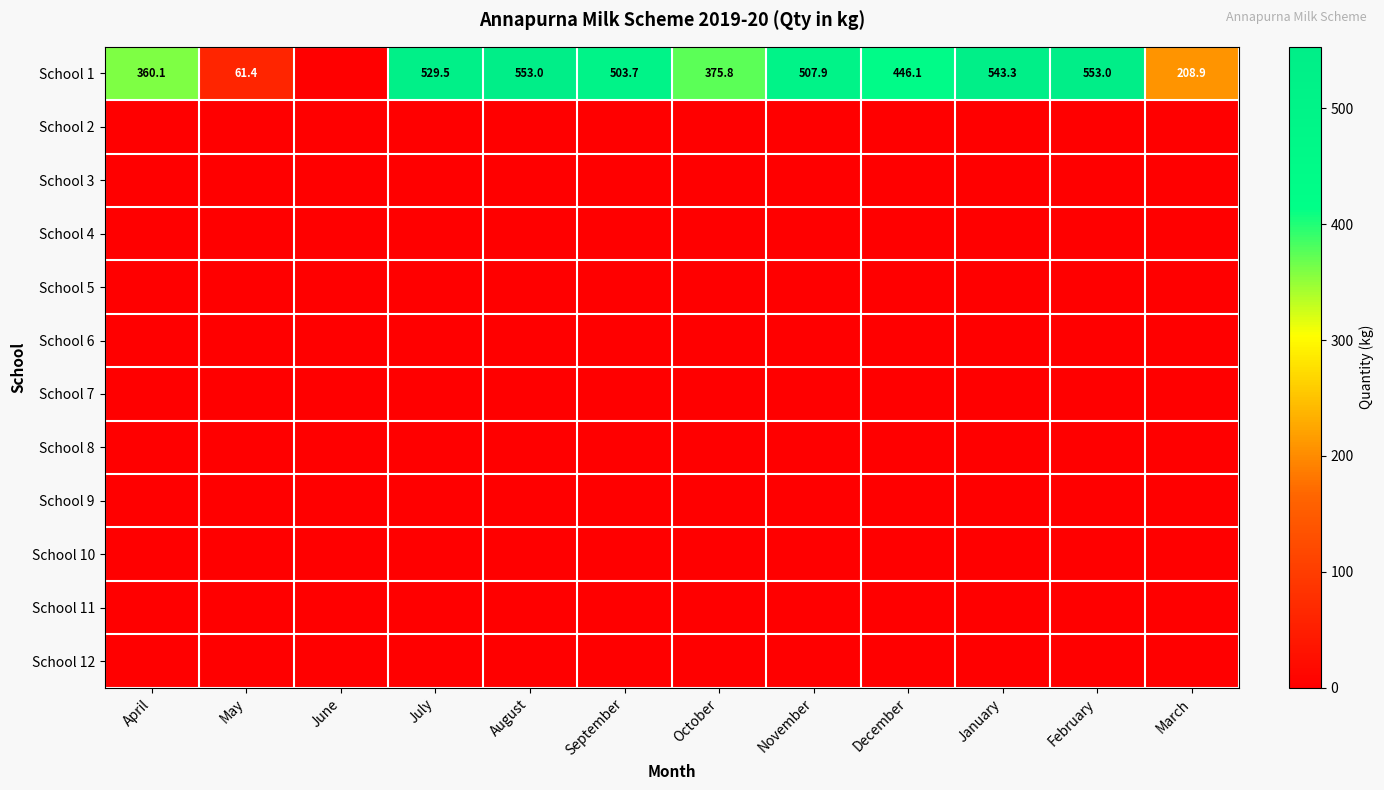

The value of School 1 at November is 878.5. True or false?

False